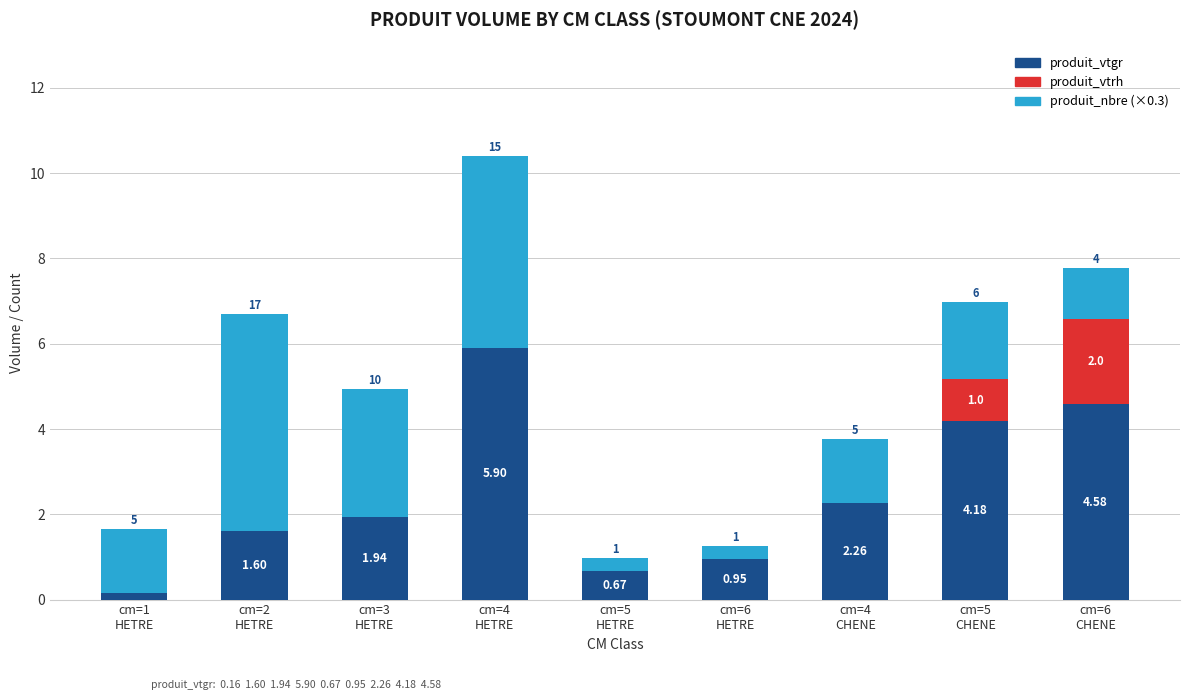

How many data points in produit_vtgr are above 1?

6